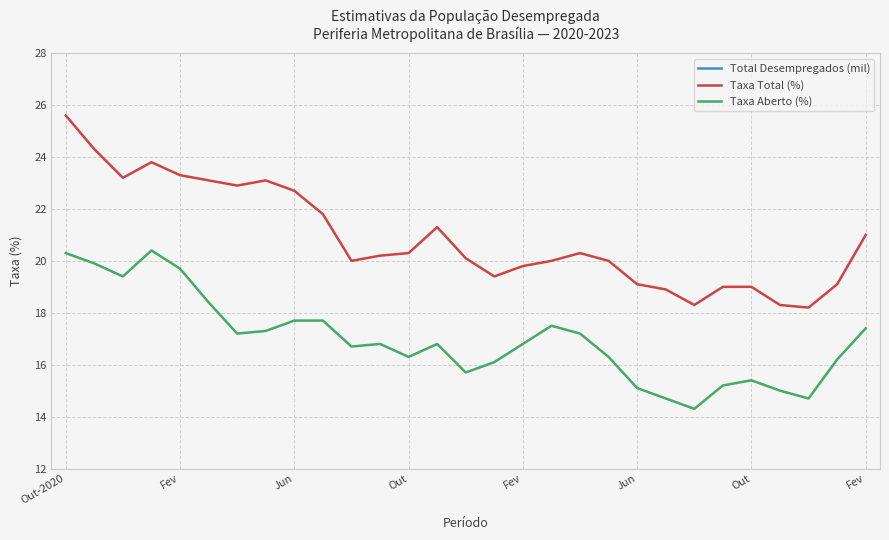

The value of Total Desempregados (mil) at Fev is 149.0. True or false?

True